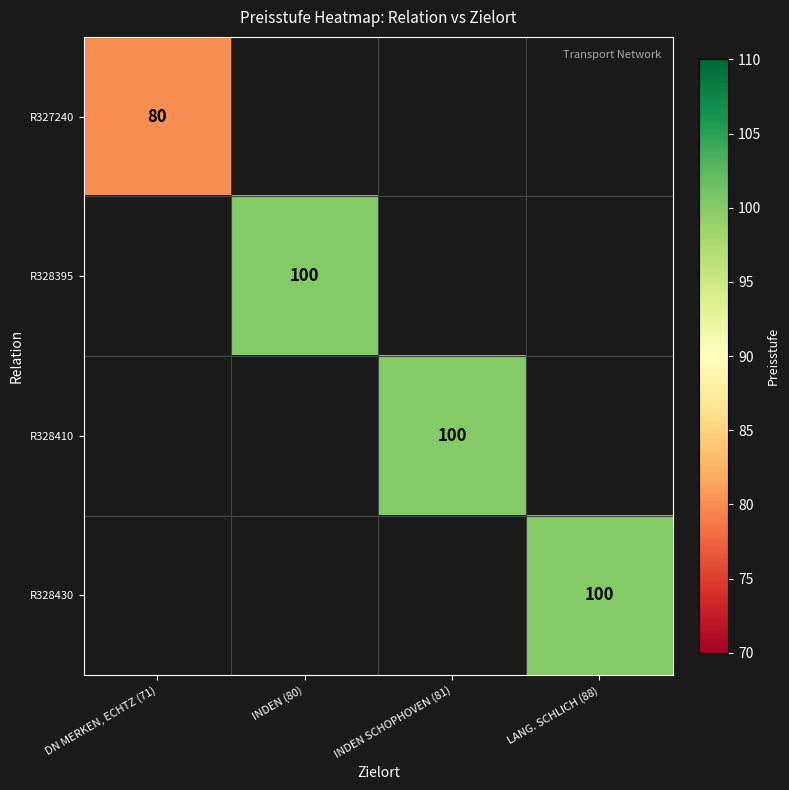

Between INDEN SCHOPHOVEN (81) and INDEN (80), which is larger?

INDEN (80)